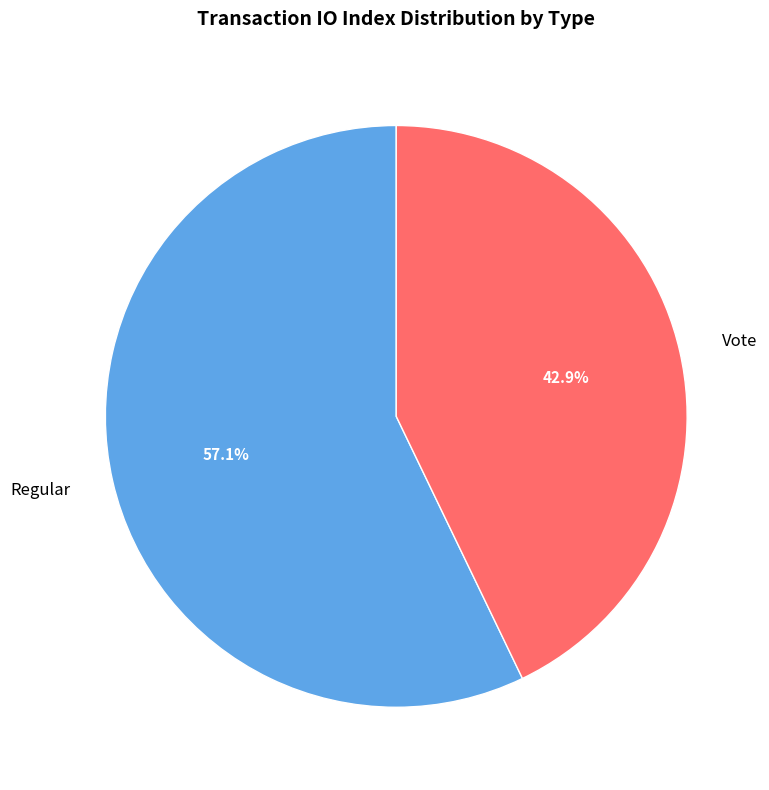

Between Vote and Regular, which is larger?

Regular